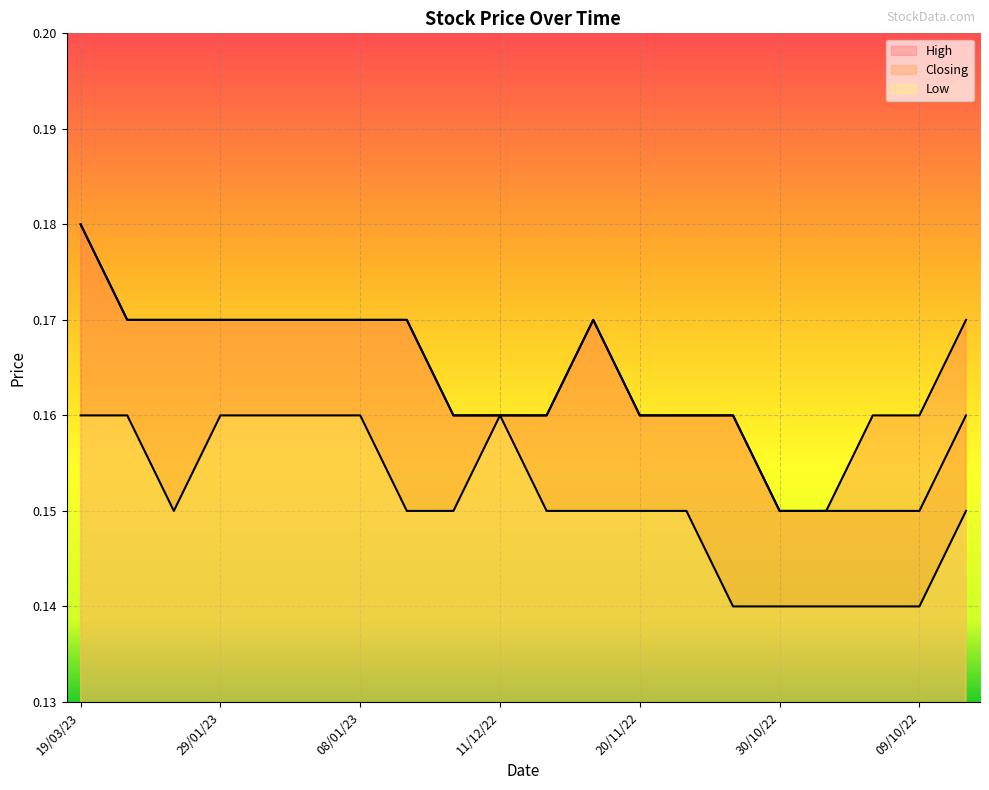

The Closing series shows 0.0 at 06/11/22. True or false?

False